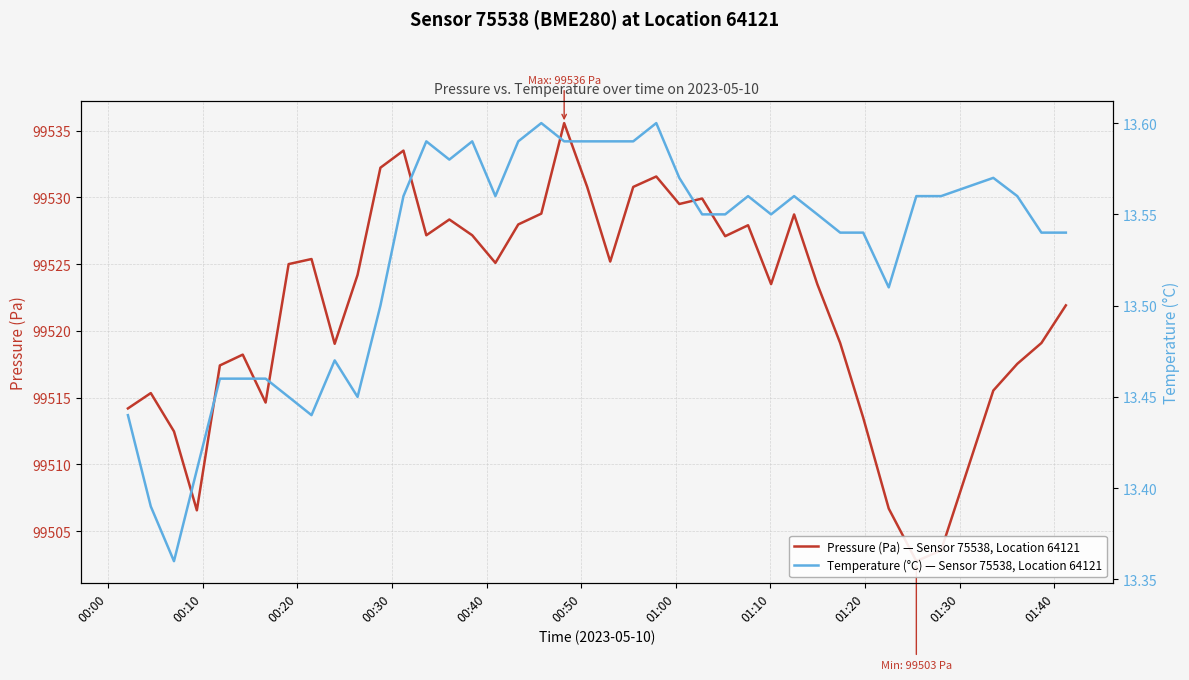

In Temperature (°C) — Sensor 75538, Location 64121, how many points are lower than both neighbors (excluding endpoints)?

7